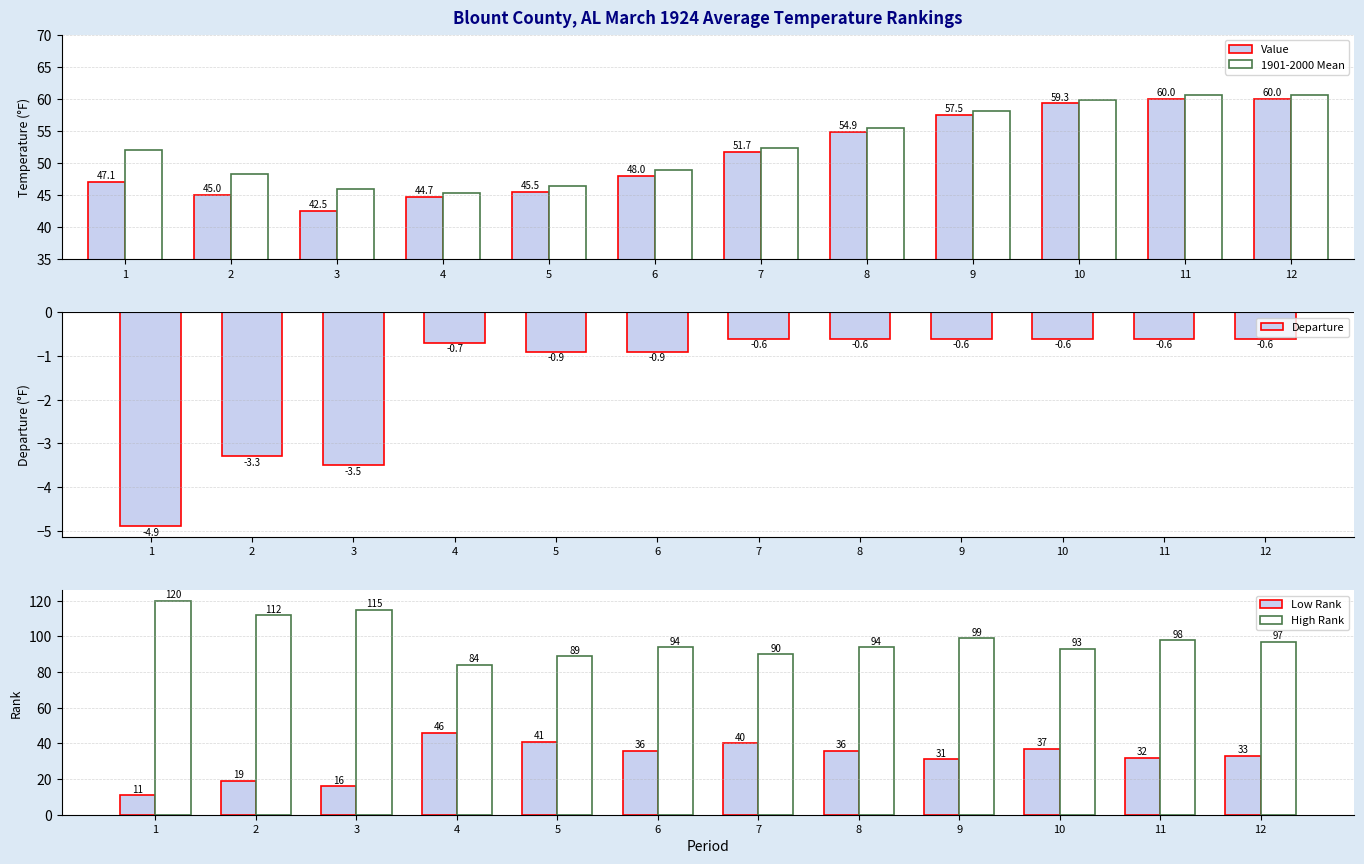

Reading left to right, what are all the values shown in this chart?

Value: 1=47.1	2=45.0	3=42.5	4=44.7	5=45.5	6=48.0	7=51.7	8=54.9	9=57.5	10=59.3	11=60.0	12=60.0
1901-2000 Mean: 1=52.0	2=48.3	3=46.0	4=45.4	5=46.4	6=48.9	7=52.3	8=55.5	9=58.1	10=59.9	11=60.6	12=60.6
Departure: 1=-4.9	2=-3.3	3=-3.5	4=-0.7	5=-0.9	6=-0.9	7=-0.6	8=-0.6	9=-0.6	10=-0.6	11=-0.6	12=-0.6
Low Rank: 1=11.0	2=19.0	3=16.0	4=46.0	5=41.0	6=36.0	7=40.0	8=36.0	9=31.0	10=37.0	11=32.0	12=33.0
High Rank: 1=120.0	2=112.0	3=115.0	4=84.0	5=89.0	6=94.0	7=90.0	8=94.0	9=99.0	10=93.0	11=98.0	12=97.0